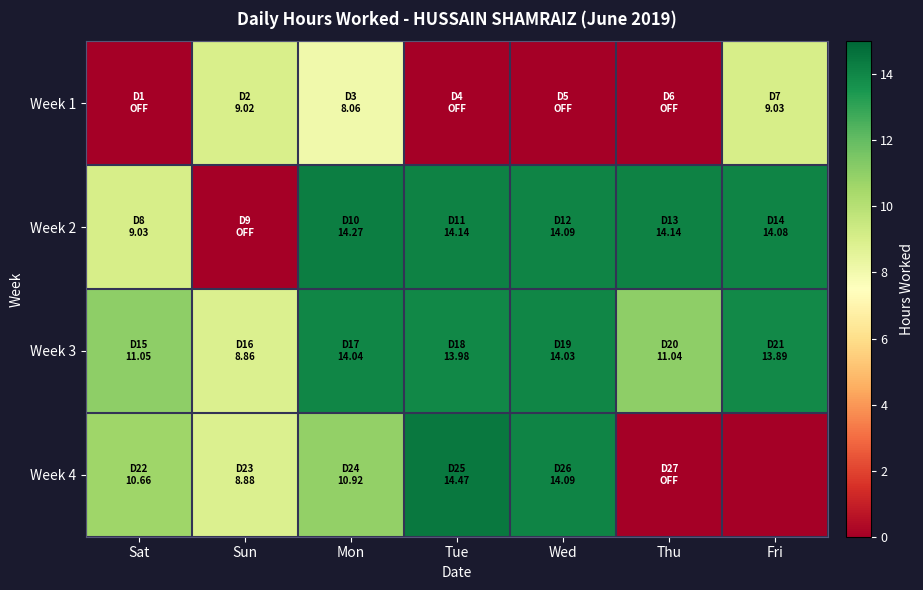

Between Fri and Sun, which is larger?

Fri